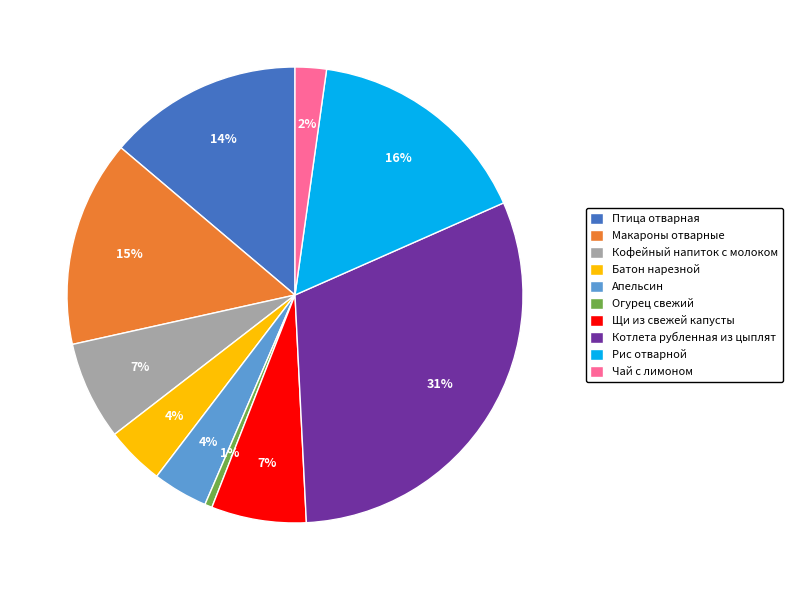

To the nearest percent, what is the difference between the largest and smallest slice percentages?

30%